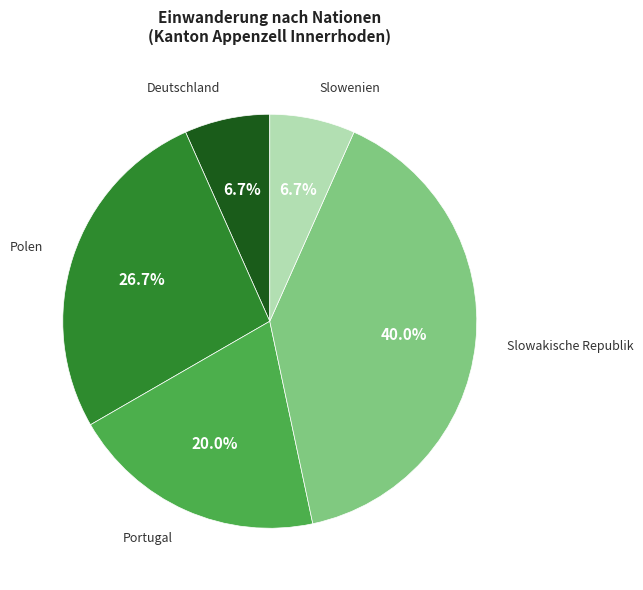

To the nearest percent, what is the difference between the largest and smallest slice percentages?

33%